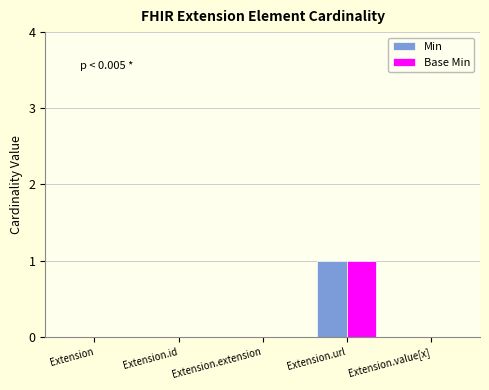

At which label does Min reach its peak?

Extension.url